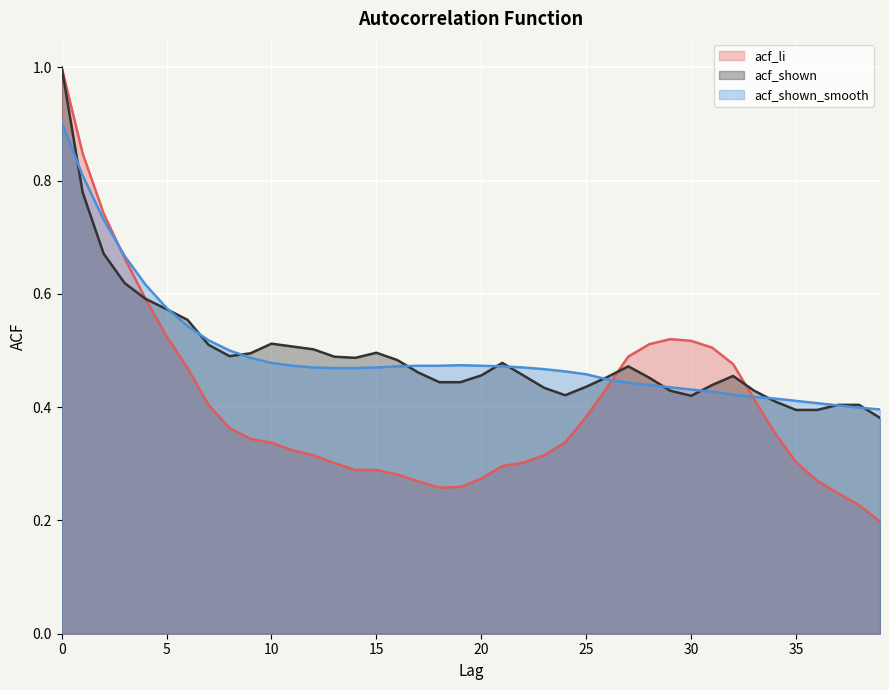

What is the sum of all acf_shown values?

19.7